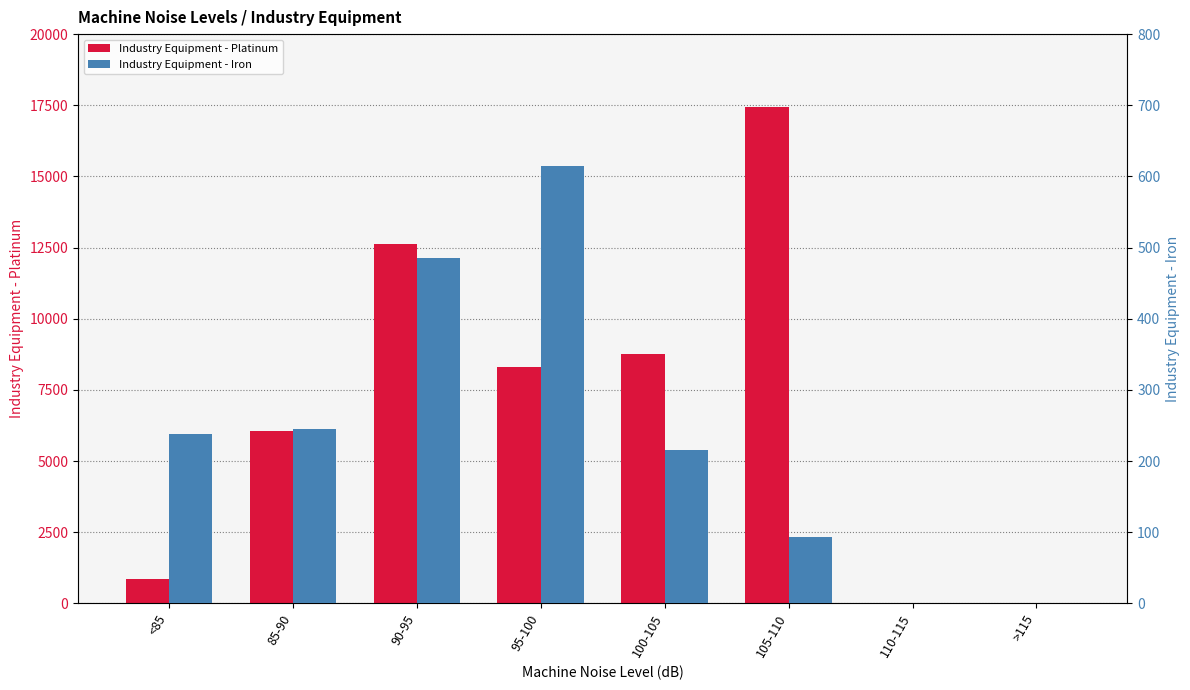

What is the total value across all series at 105-110?

17529